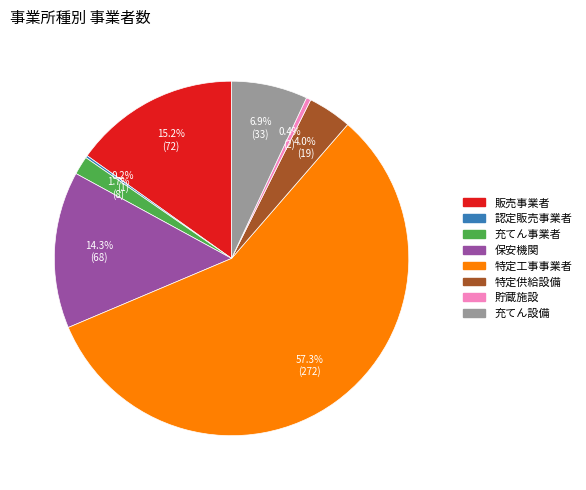

Which category has the biggest portion of the pie?

特定工事事業者